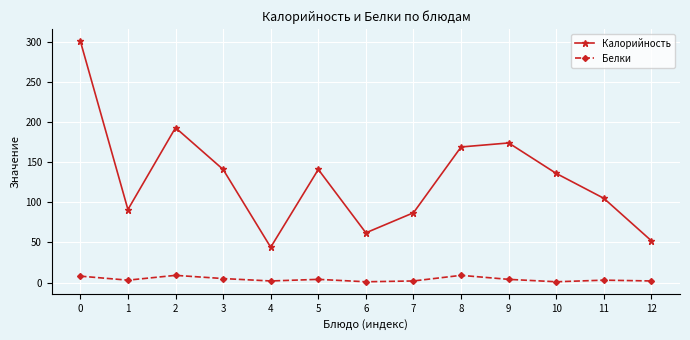

Is it true that Калорийность equals 63 at 9?

False